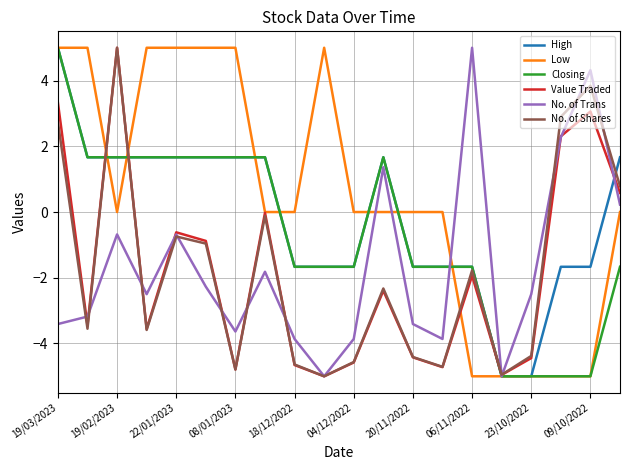

What is the smallest value displayed?

-5.0